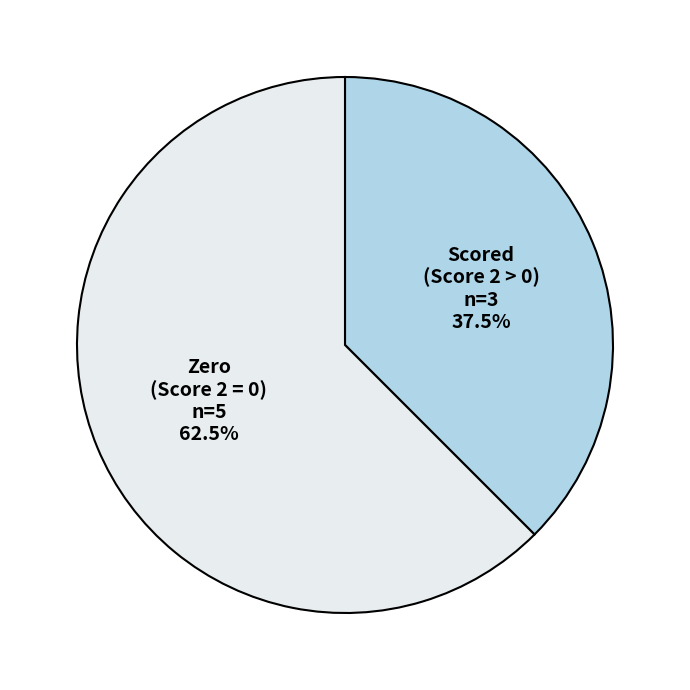

What is the ratio of the value at Scored (Score 2 > 0) to the value at Zero (Score 2 = 0)?

0.6